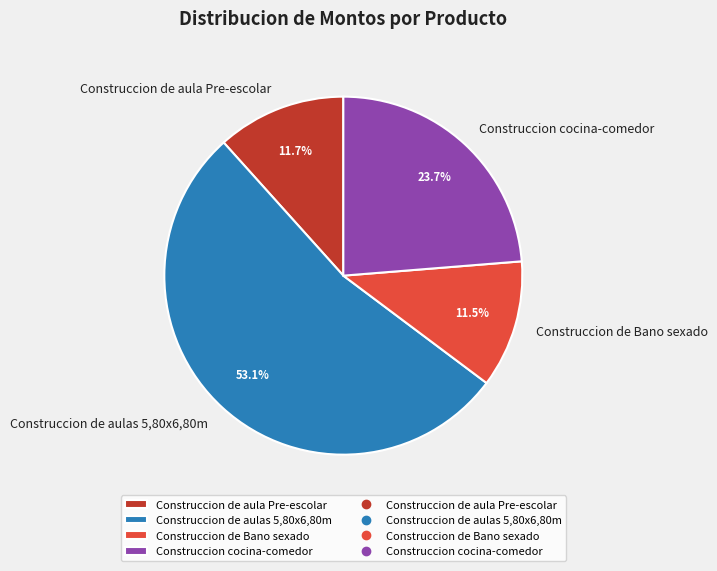

To the nearest percent, what is the difference between the Construccion de Bano sexado and Construccion cocina-comedor slice percentages?

12%